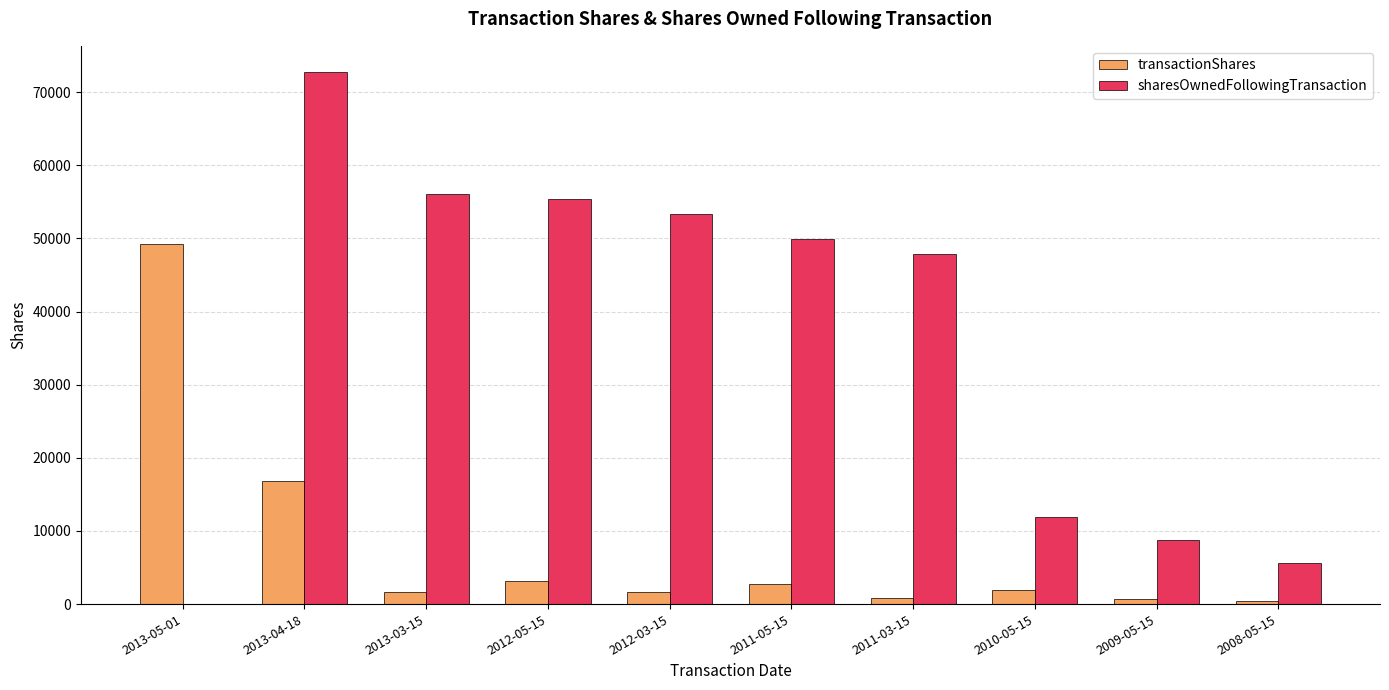

At which label is sharesOwnedFollowingTransaction closest to 36349?

2011-03-15